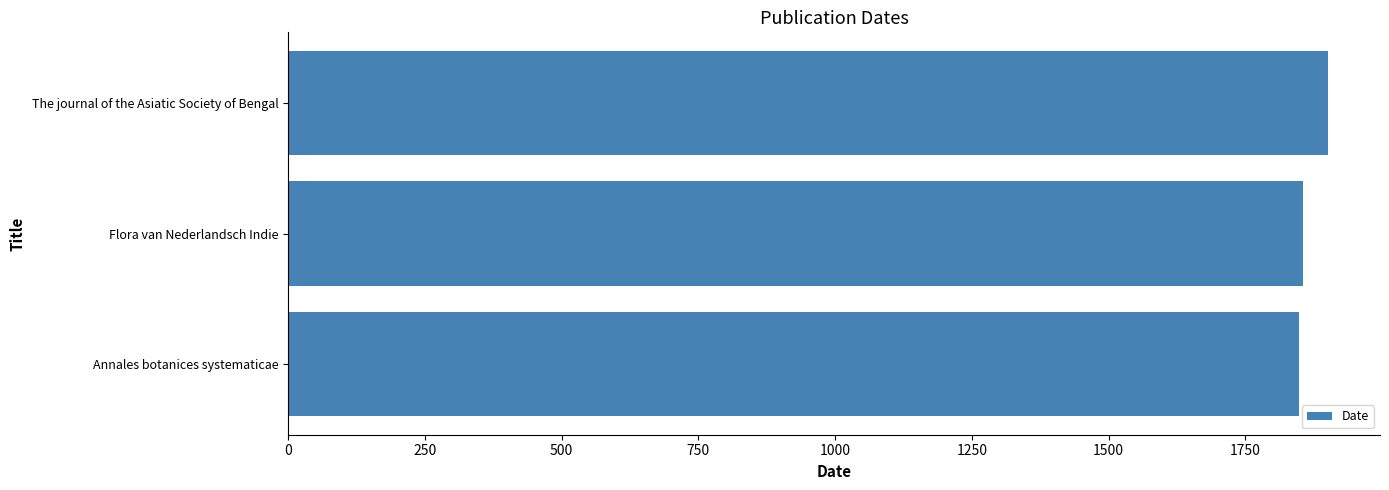

Is it true that the value at Flora van Nederlandsch Indie is 1855?

True